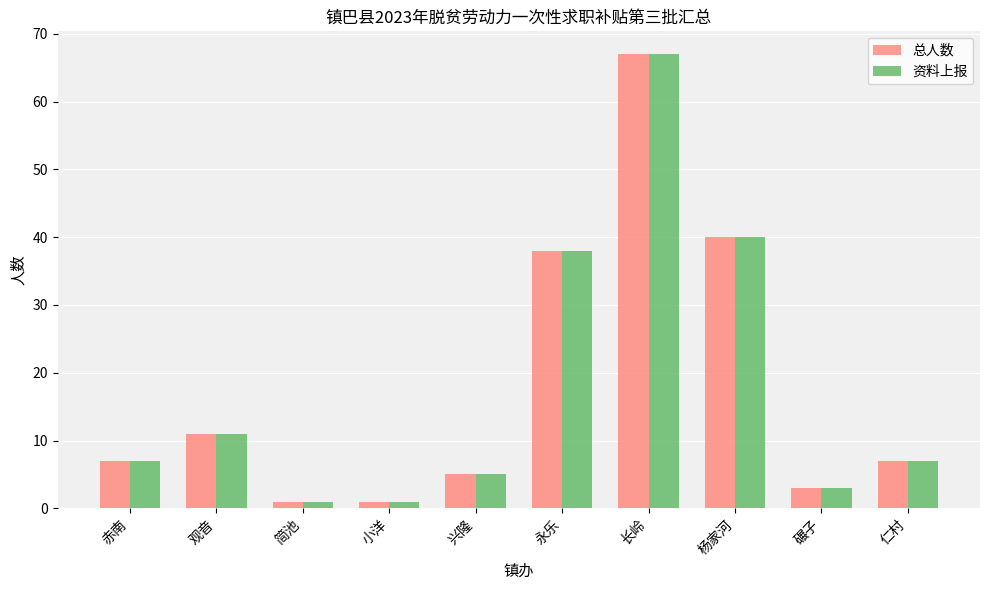

What is the label of the 8th bar from the right?

简池